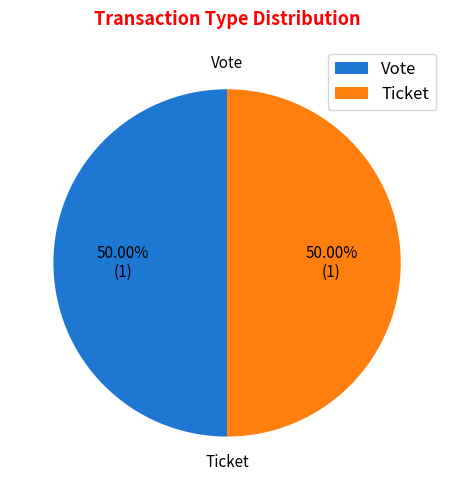

To the nearest percent, what is the difference between the Ticket and Vote slice percentages?

0%